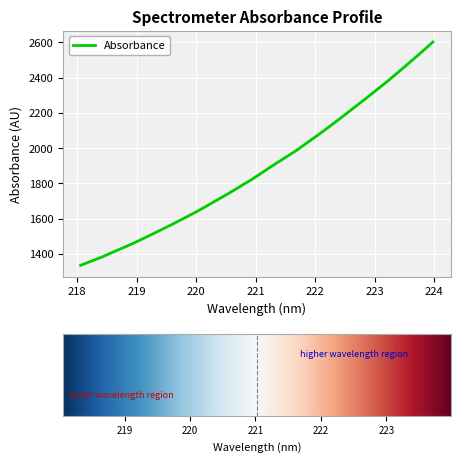

What is the smallest value displayed?

1335.0